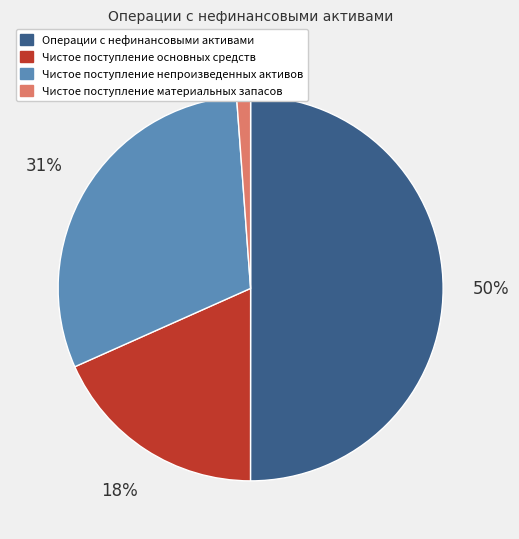

Approximately how many times larger is the value at Операции с нефинансовыми активами compared to Чистое поступление непроизведенных активов?

1.6